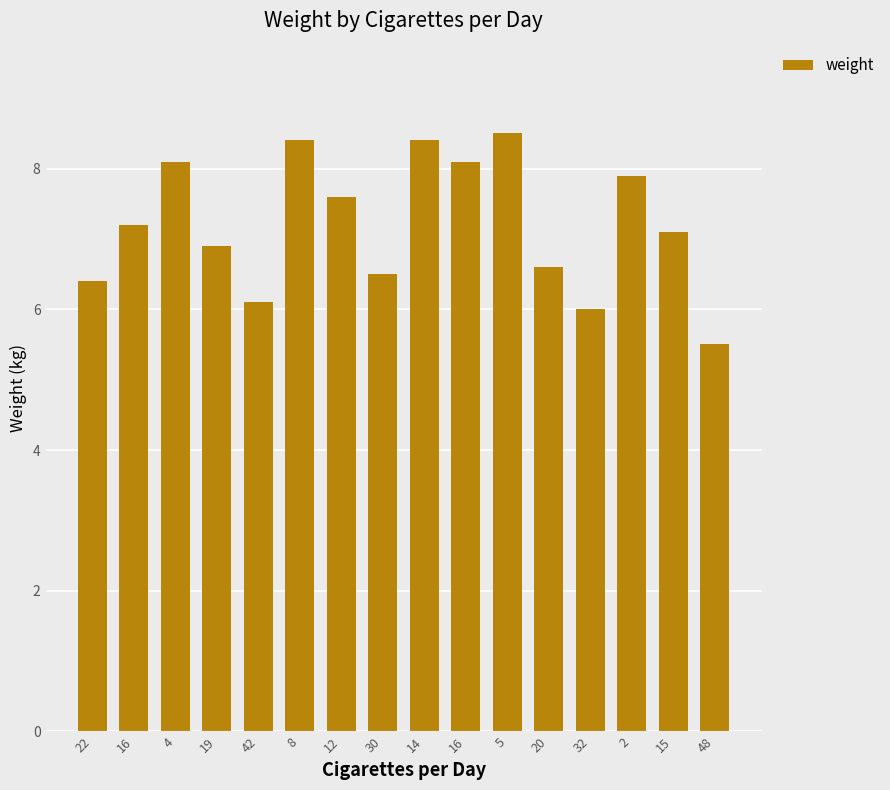

What is the value of the 7th bar from the left?

7.6